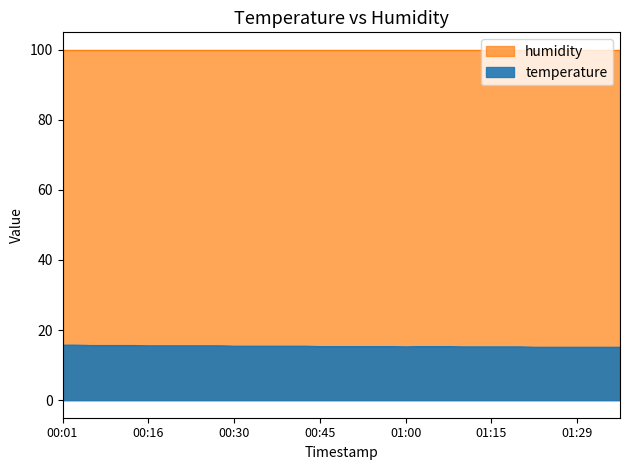

Rank the categories by value from lowest to highest.

01:22, 01:24, 01:27, 01:29, 01:32, 01:34, 01:36, 01:00, 01:10, 01:12, 01:15, 01:17, 01:19, 00:45, 00:47, 00:50, 00:52, 00:55, 00:57, 01:02, 01:05, 01:07, 00:30, 00:33, 00:35, 00:38, 00:40, 00:42, 00:16, 00:18, 00:21, 00:23, 00:25, 00:28, 00:06, 00:08, 00:11, 00:13, 00:01, 00:04